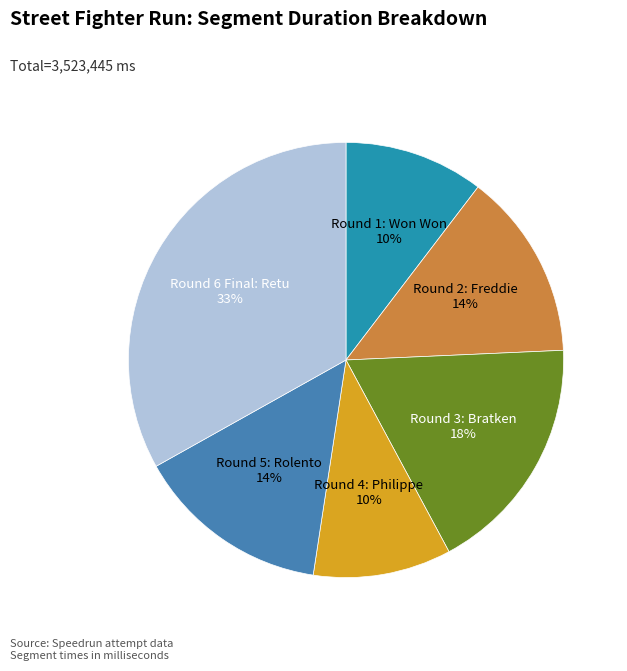

To the nearest percent, what is the difference between the largest and smallest slice percentages?

23%